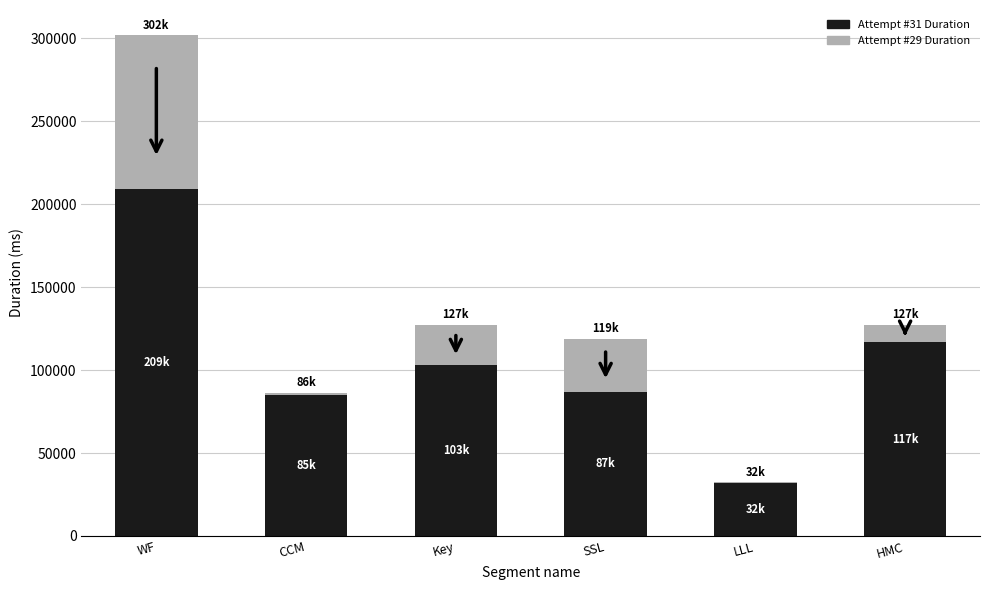

At which label does Attempt #31 Duration reach its peak?

WF